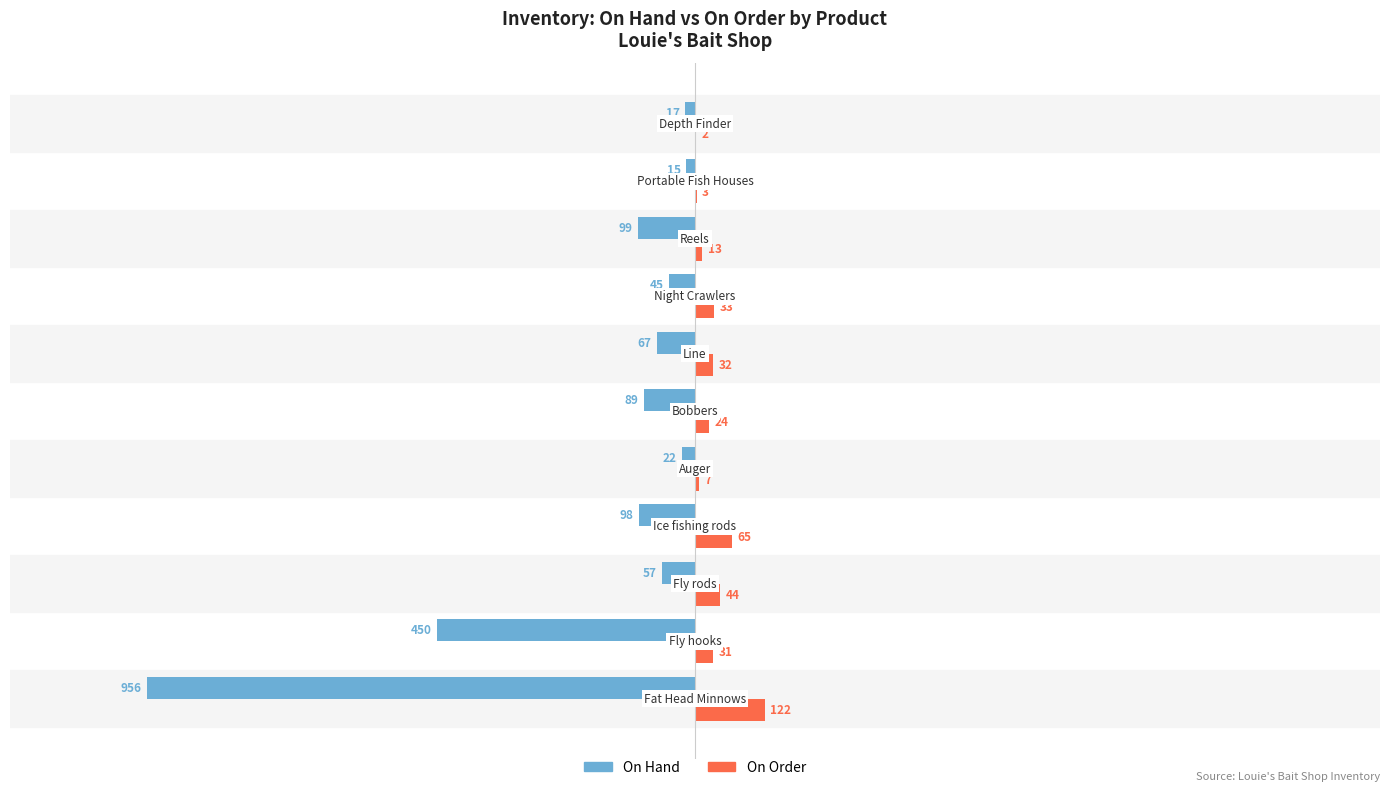

Which series has the largest total across all categories?

On Order